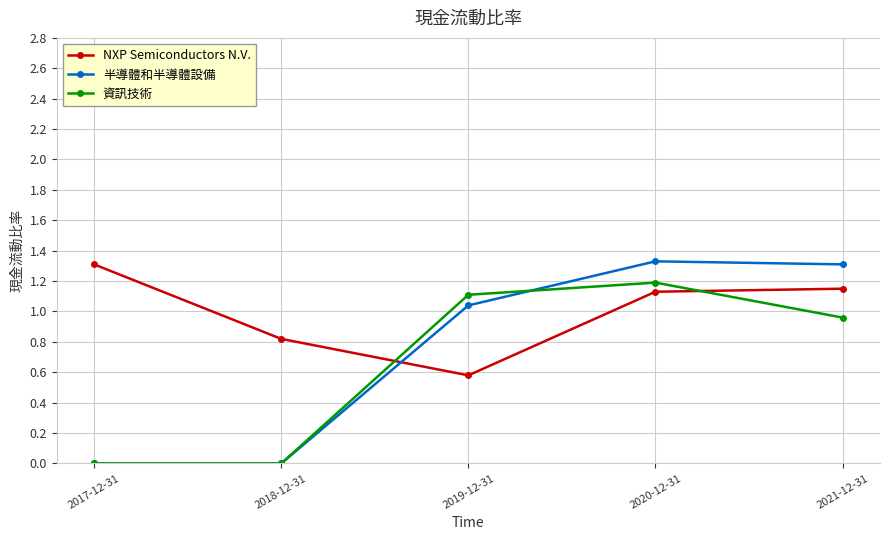

Between 2020-12-31 and 2021-12-31, which series saw the biggest shift?

資訊技術